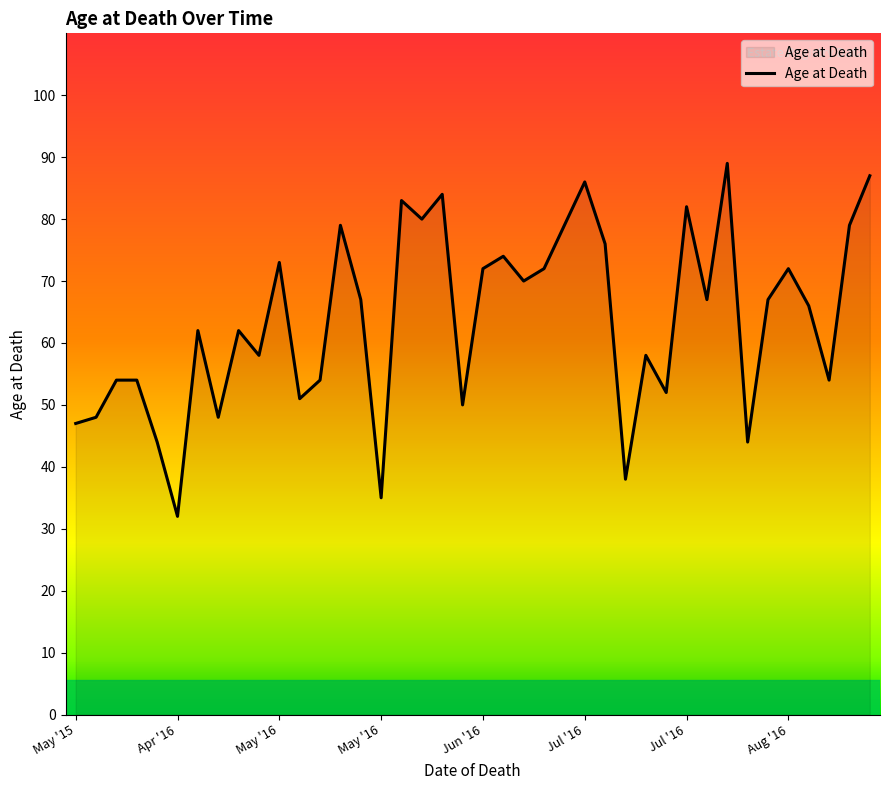

What is the maximum value shown in the chart?

89